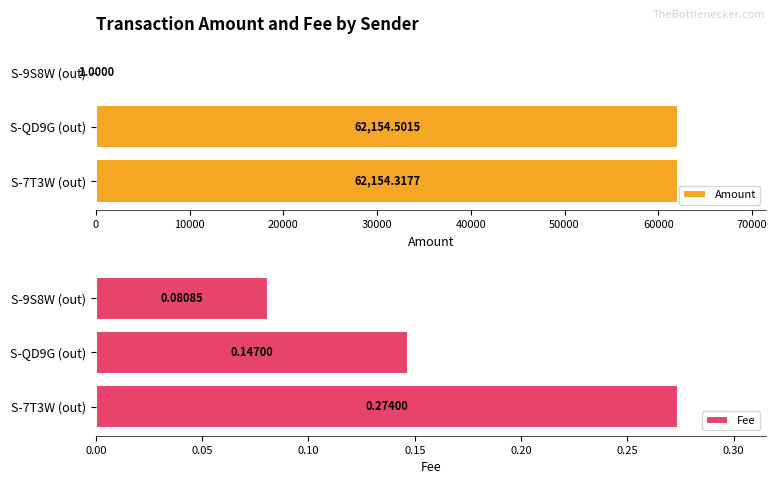

Rank the categories by Fee value from lowest to highest.

S-9S8W (out), S-QD9G (out), S-7T3W (out)